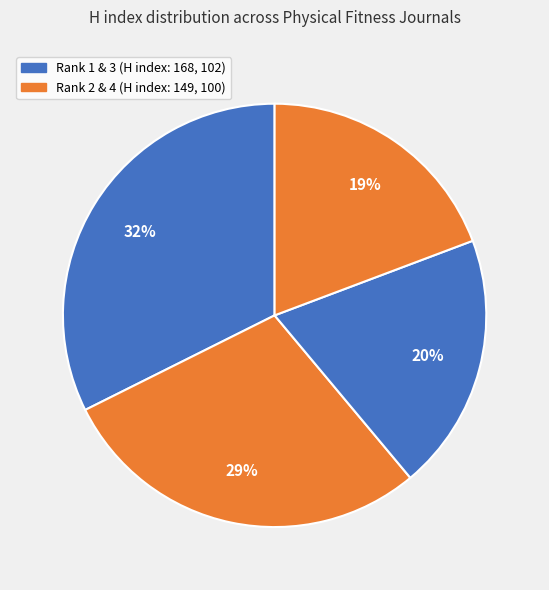

Which category has the smallest portion of the pie?

Journal 4 (Rank 4)